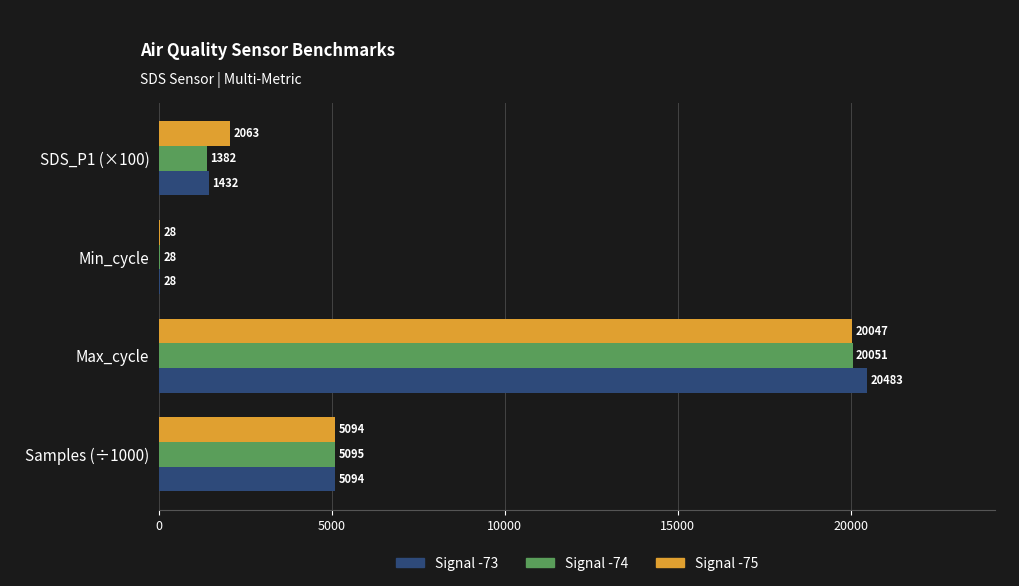

Is it true that Signal -73 equals 1432.0 at SDS_P1 (×100)?

True